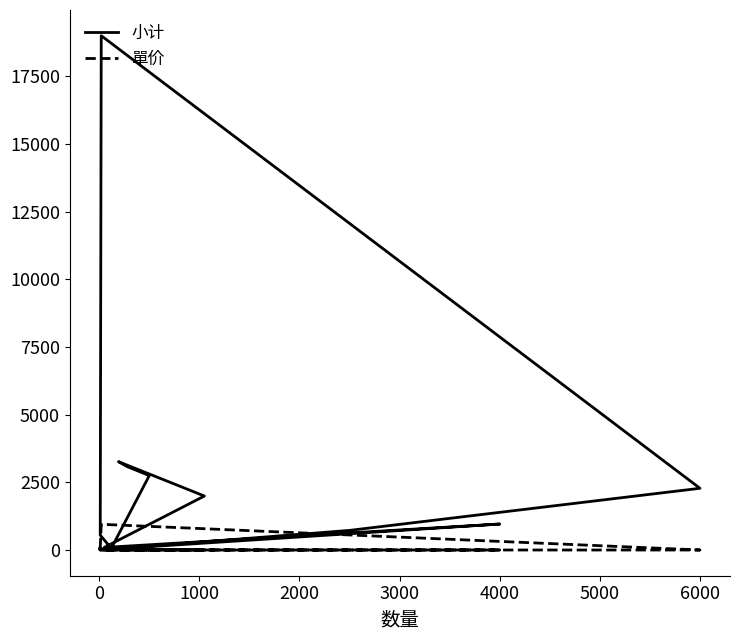

Reading right to left, transcribe all the data shown in this chart.

小计: 145.0	725.0	2280.0	19000.0	550.0	60.0	2750.0	3080.0	3264.0	1995.0	95.0	960.0	6.5	12.0	7.6	15.6	85.5	27.5	36.0	50.0
單价: 0.3	0.3	0.4	950.0	55.0	0.5	5.5	11.0	17.0	1.9	1.9	0.2	0.7	0.6	0.4	0.8	17.1	2.8	7.2	0.5